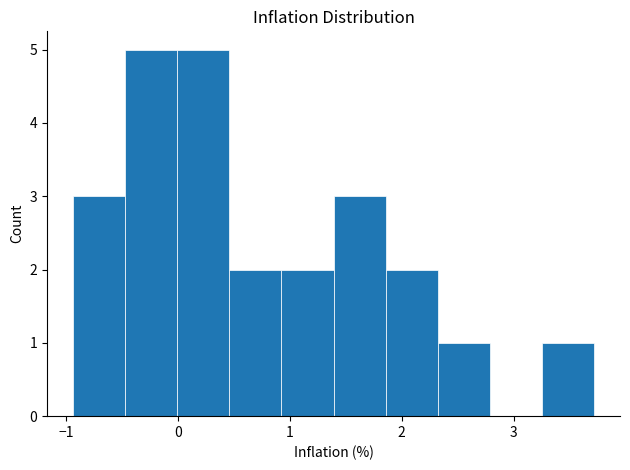

Reading left to right, transcribe this chart: for each bar, give the range it covers on the x-axis and its height. Neither the bar edges nor the heights are printed on the chart, so give them approximately, as read against the axes.

-0.9 to -0.5: 3
-0.5 to 0.0: 5
0.0 to 0.5: 5
0.5 to 0.9: 2
0.9 to 1.4: 2
1.4 to 1.9: 3
1.9 to 2.3: 2
2.3 to 2.8: 1
2.8 to 3.3: 0
3.3 to 3.7: 1